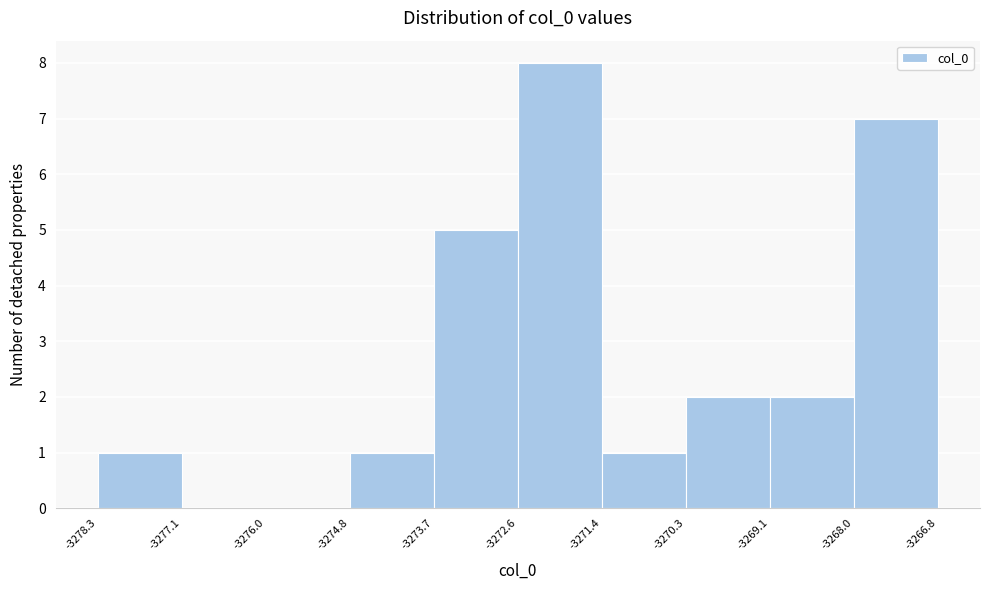

Over which range of the x-axis is the bar tallest?

-3272.6 to -3271.4